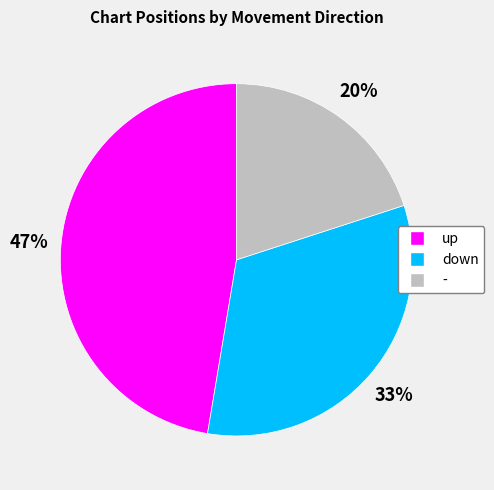

The up slice represents 42% of the pie. True or false?

False